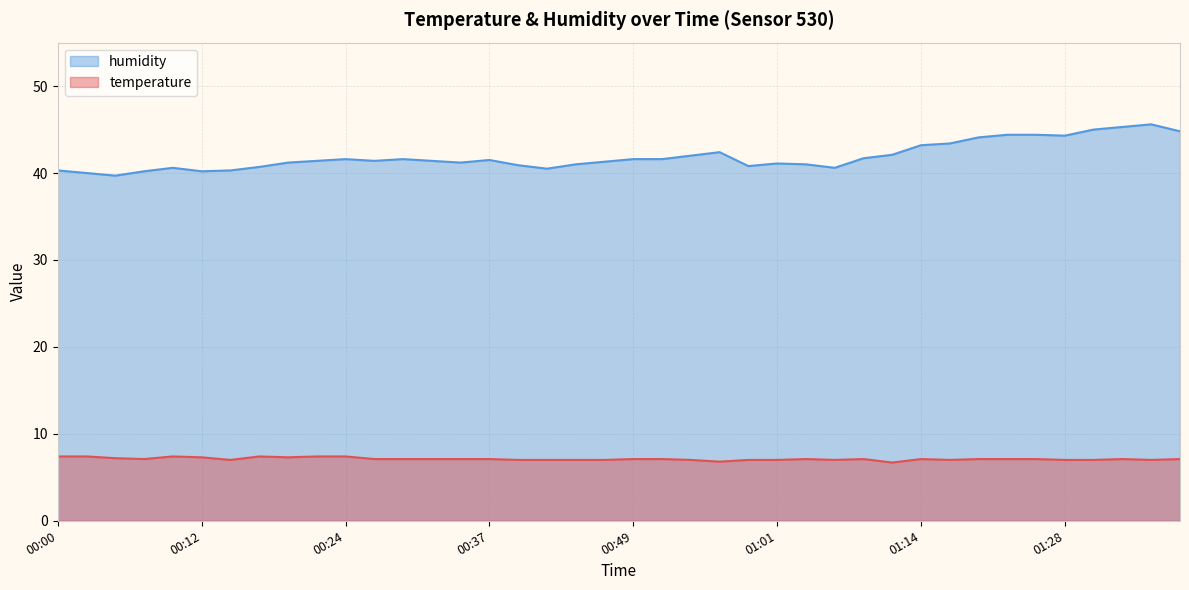

Reading left to right, list all the values displayed in this chart.

temperature: 00:00=7.4	00:02=7.4	00:05=7.2	00:07=7.1	00:10=7.4	00:12=7.3	00:15=7.0	00:17=7.4	00:20=7.3	00:22=7.4	00:24=7.4	00:27=7.1	00:29=7.1	00:32=7.1	00:34=7.1	00:37=7.1	00:39=7.0	00:42=7.0	00:44=7.0	00:46=7.0	00:49=7.1	00:51=7.1	00:54=7.0	00:56=6.8	00:59=7.0	01:01=7.0	01:04=7.1	01:06=7.0	01:09=7.1	01:12=6.7	01:14=7.1	01:17=7.0	01:19=7.1	01:22=7.1	01:25=7.1	01:28=7.0	01:30=7.0	01:33=7.1	01:35=7.0	01:38=7.1
humidity: 00:00=40.3	00:02=40.0	00:05=39.7	00:07=40.2	00:10=40.6	00:12=40.2	00:15=40.3	00:17=40.7	00:20=41.2	00:22=41.4	00:24=41.6	00:27=41.4	00:29=41.6	00:32=41.4	00:34=41.2	00:37=41.5	00:39=40.9	00:42=40.5	00:44=41.0	00:46=41.3	00:49=41.6	00:51=41.6	00:54=42.0	00:56=42.4	00:59=40.8	01:01=41.1	01:04=41.0	01:06=40.6	01:09=41.7	01:12=42.1	01:14=43.2	01:17=43.4	01:19=44.1	01:22=44.4	01:25=44.4	01:28=44.3	01:30=45.0	01:33=45.3	01:35=45.6	01:38=44.8